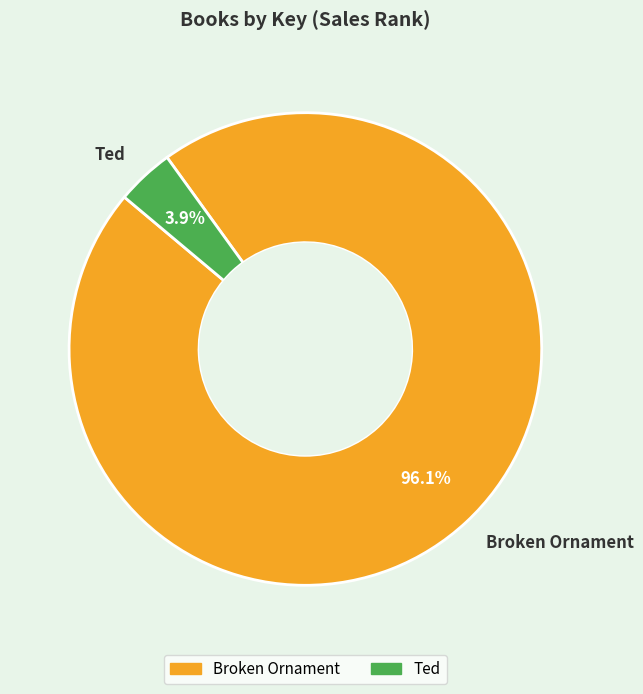

What percentage is the Broken Ornament slice, to the nearest percent?

96%